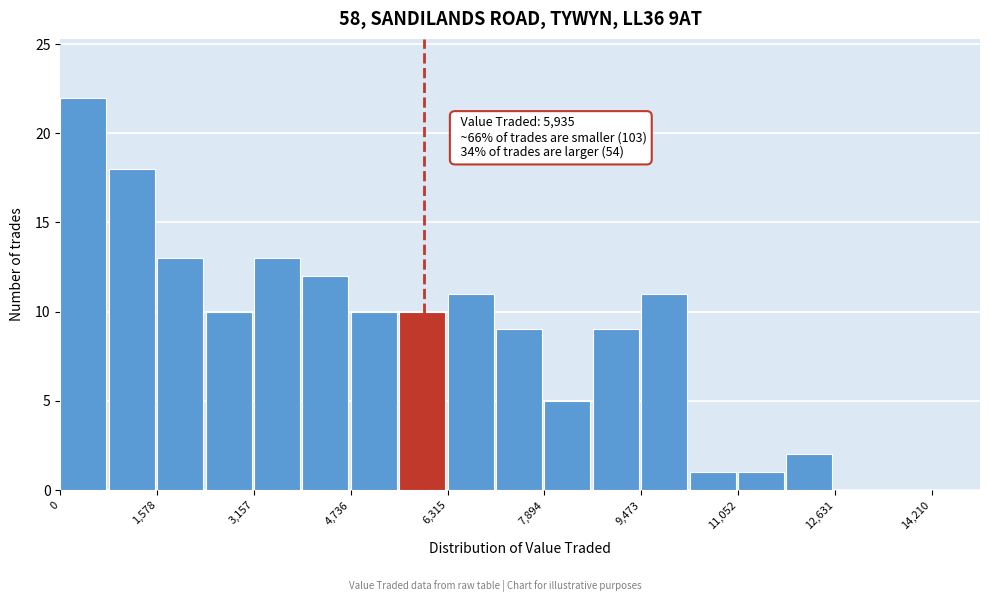

Around what value on the x-axis is the tallest bar? Give the approximate position of its centre, as read against the axis.

400